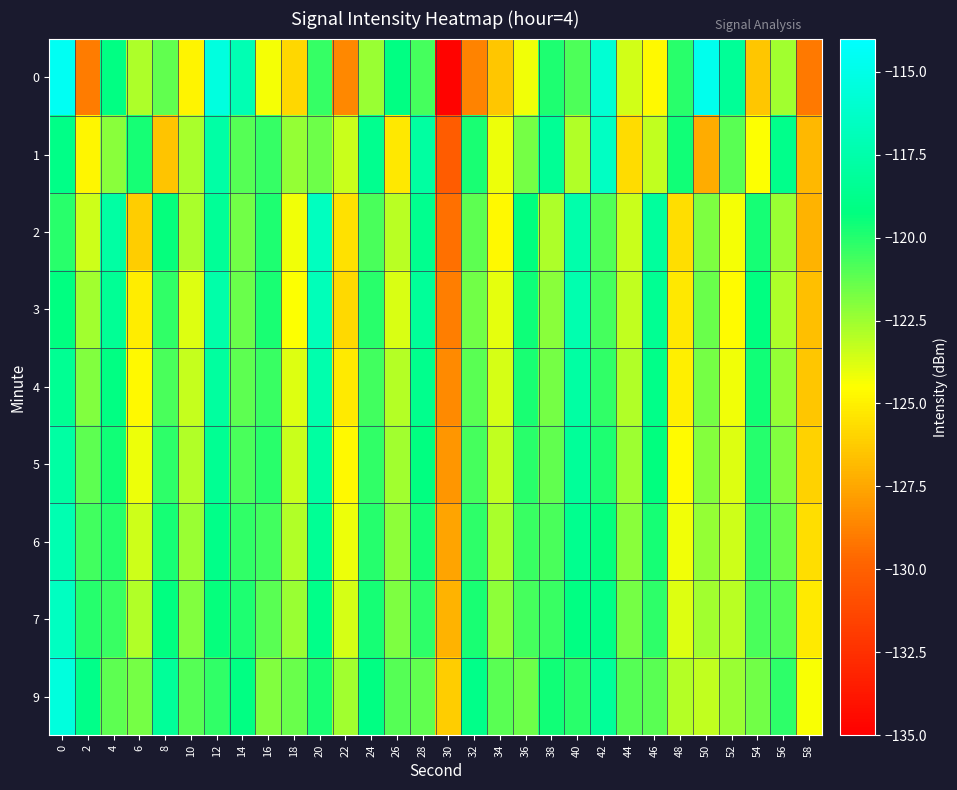

Which series has the widest spread of values?

row_0